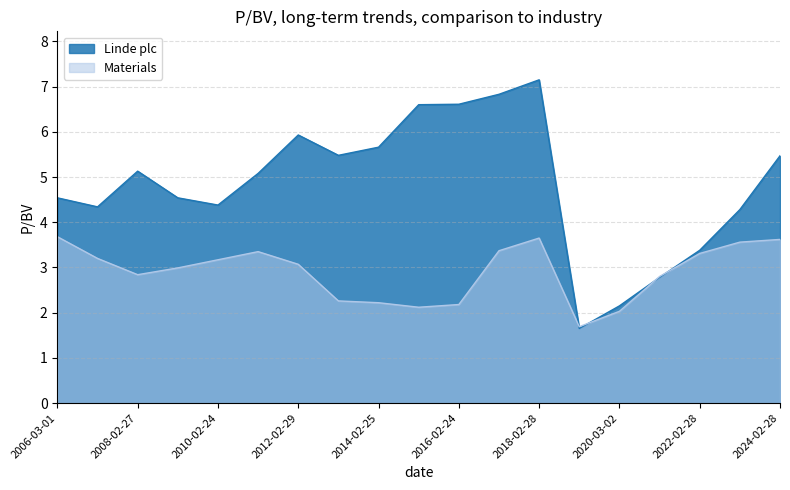

True or false: Materials has more than 1 interior local peaks.

True